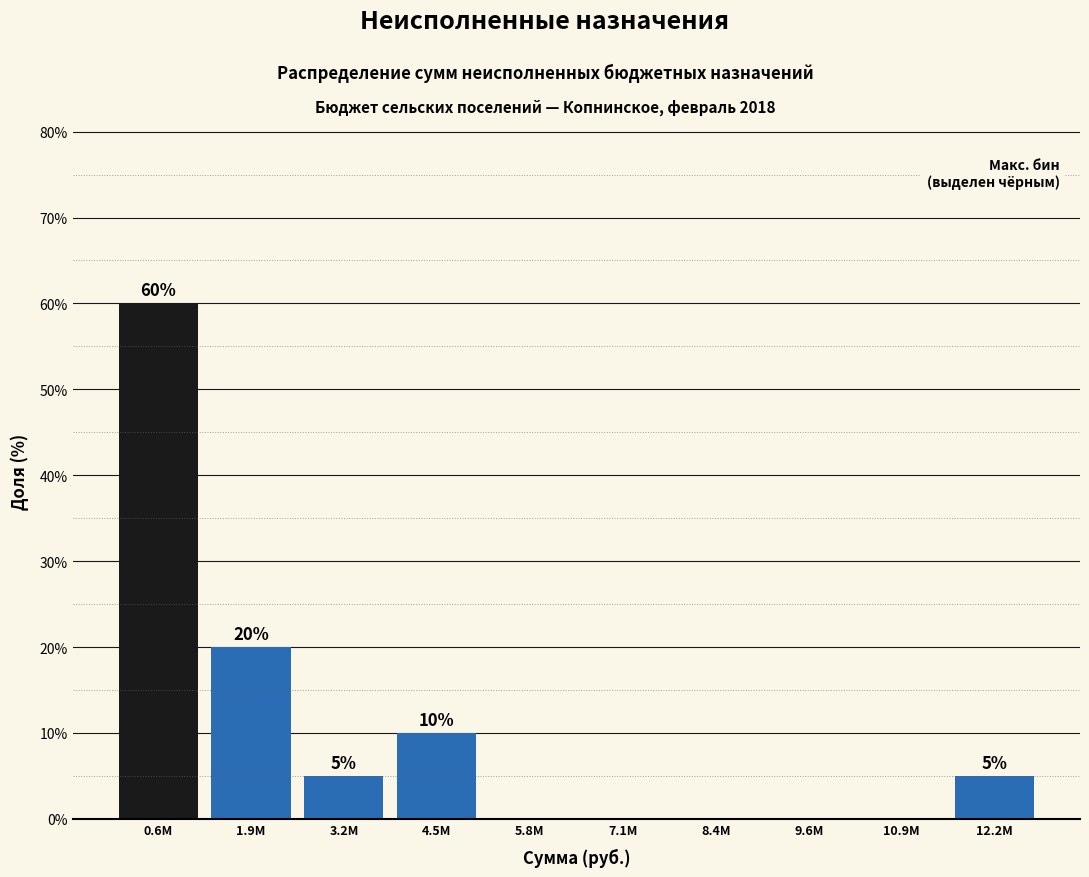

Reading left to right, what are all the values shown in this chart?

0.6M=60	1.9M=20	3.2M=5	4.5M=10	5.8M=0	7.1M=0	8.4M=0	9.6M=0	10.9M=0	12.2M=5